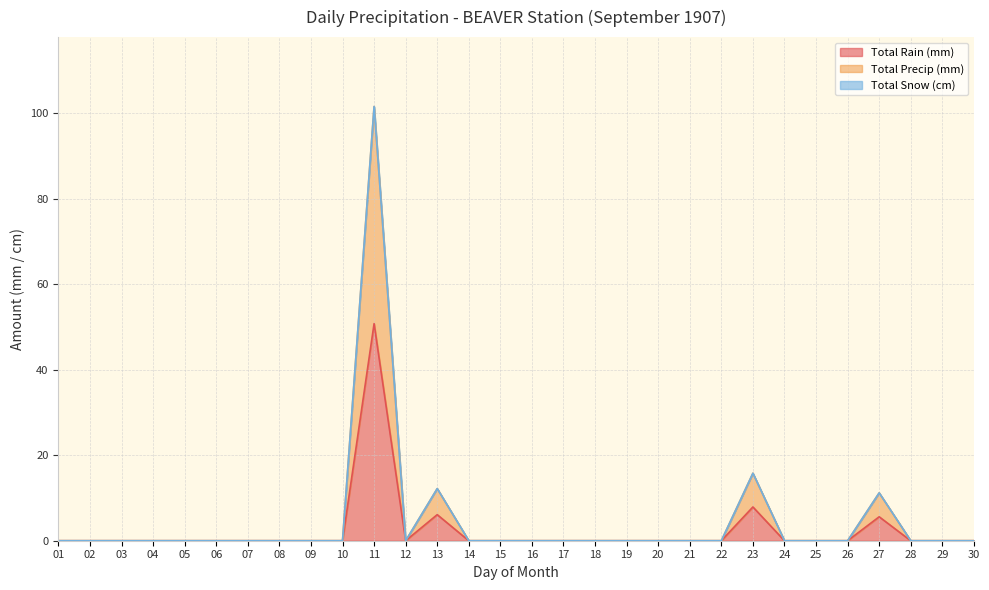

The value of Total Rain (mm) at 03 is -17.5. True or false?

False